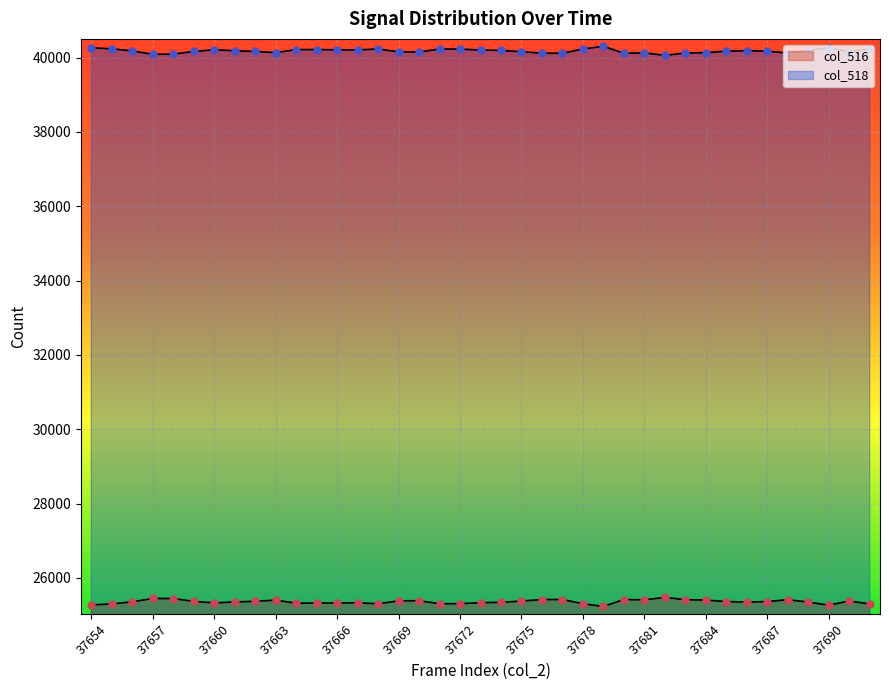

Which series has the widest spread of Y values?

col_516